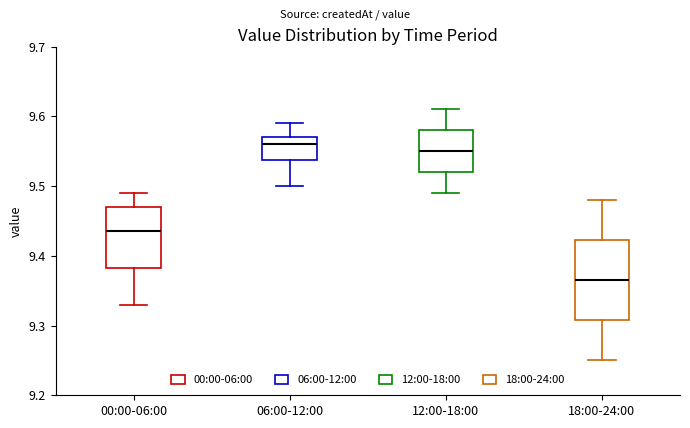

Where does the upper whisker of the box for 18:00-24:00 end on the y-axis? The values are not printed on the chart, so give them approximately, as read against the axis.

9.48